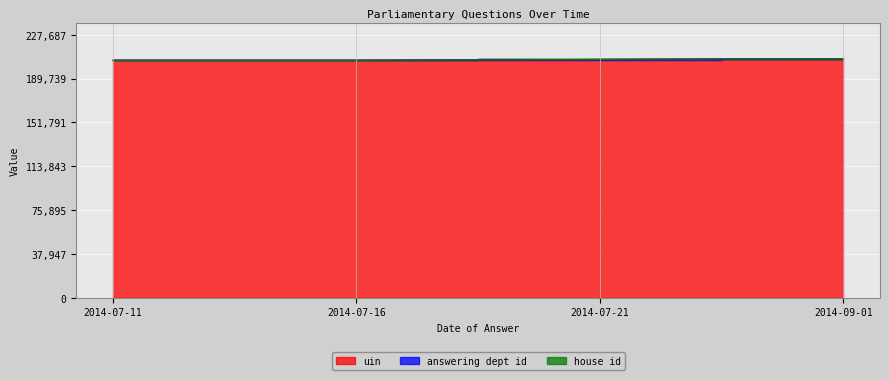

At which category is the sum across all series the highest?

2014-09-01